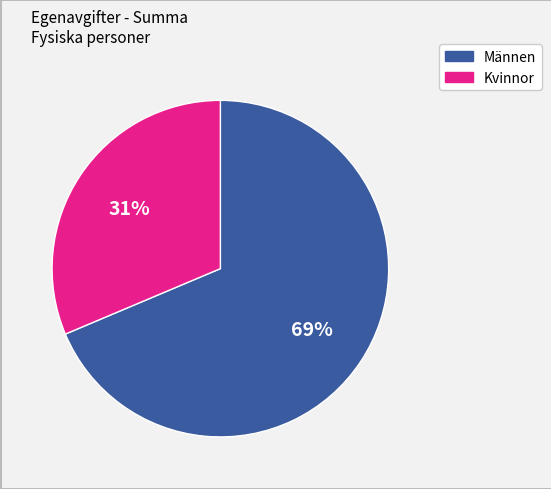

To the nearest percent, what is the average slice percentage?

50%